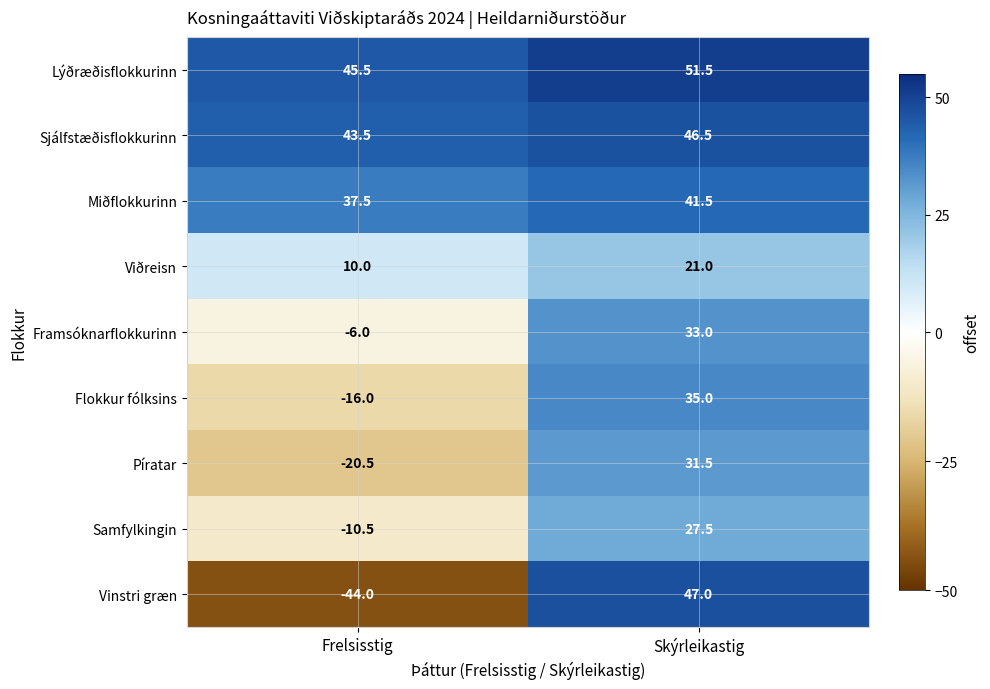

Which series has the widest spread of values?

Vinstri græn